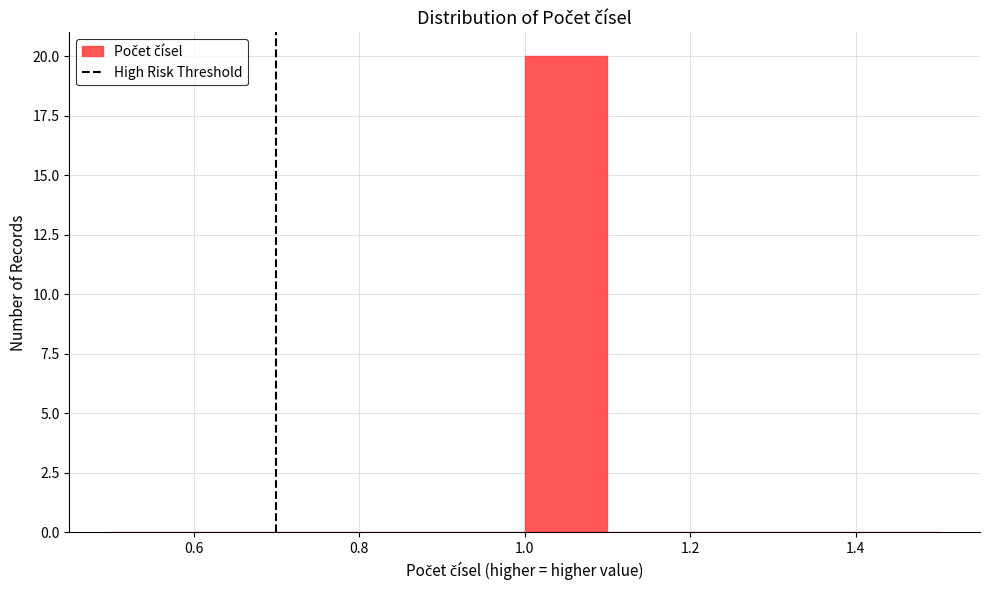

Reading left to right, list every bar in this chart as the range it spans on the x-axis followed by its height. The values are not printed on the chart, so give them approximately, as read against the axis.

0.5 to 0.6: 0
0.6 to 0.7: 0
0.7 to 0.8: 0
0.8 to 0.9: 0
0.9 to 1.0: 0
1.0 to 1.1: 20
1.1 to 1.2: 0
1.2 to 1.3: 0
1.3 to 1.4: 0
1.4 to 1.5: 0